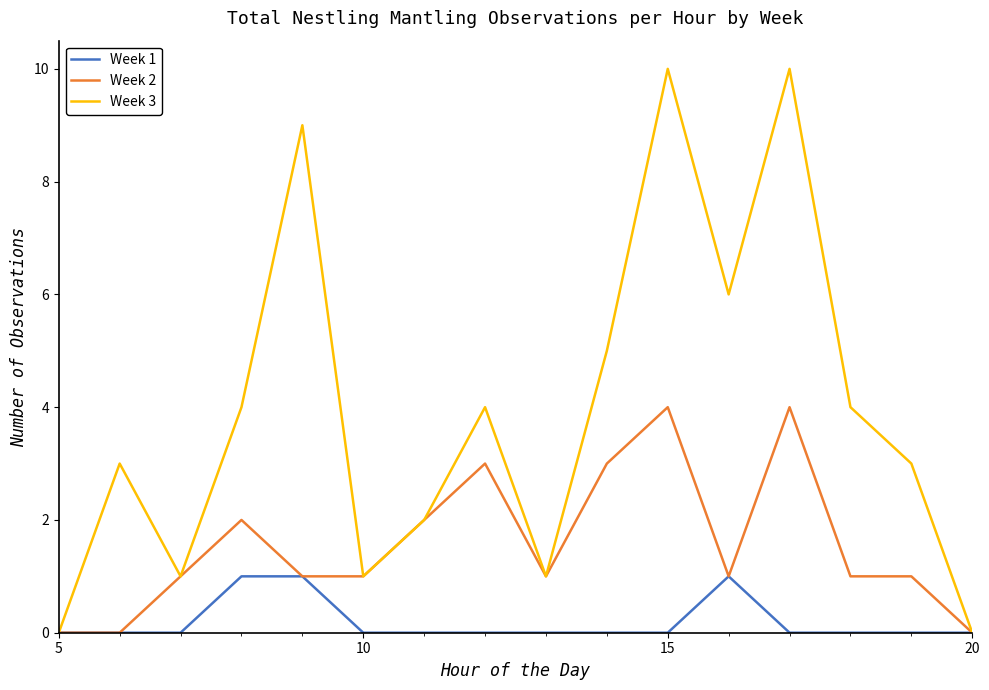

What is the highest value of the Week 3 series?

10